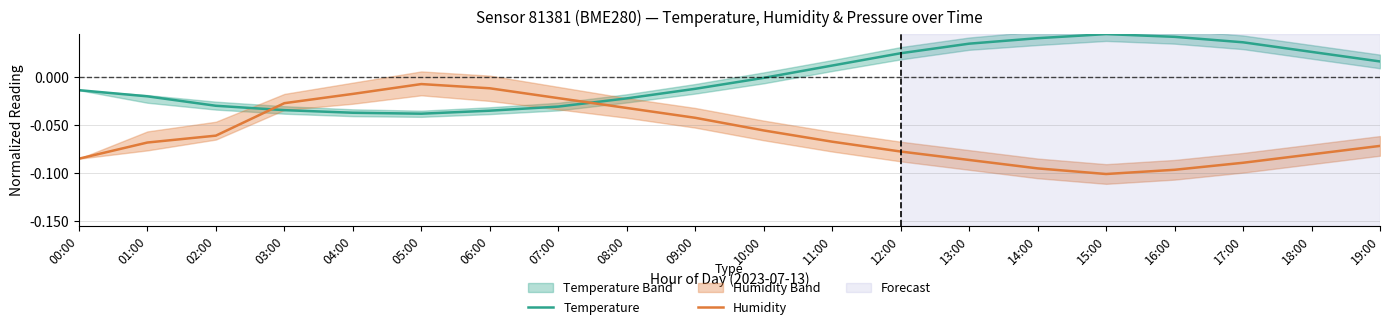

Which series changed the most between 00:00 and 02:00?

Humidity